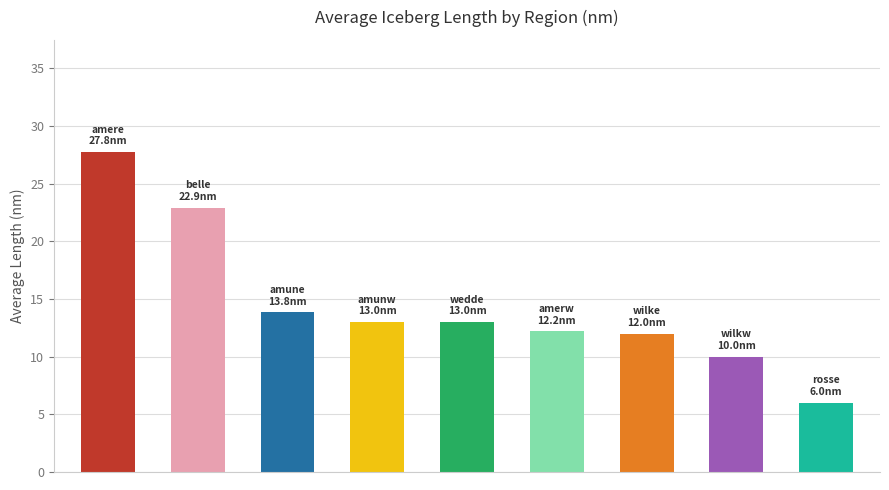

What is the minimum value shown in the chart?

6.0